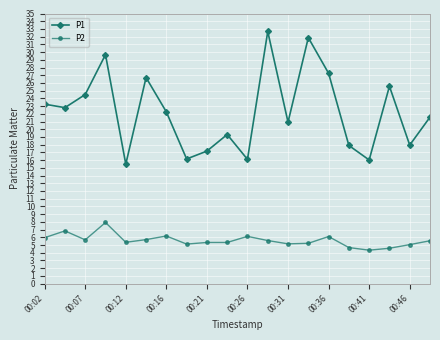

True or false: P1 and P2 cross at least once.

False